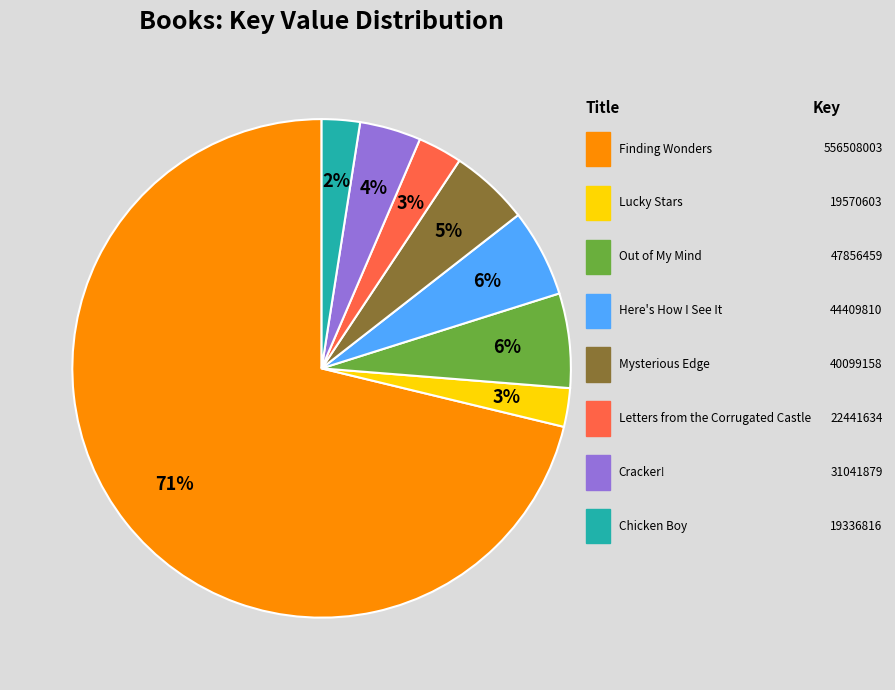

Is there any slice that represents more than half of the pie?

Yes